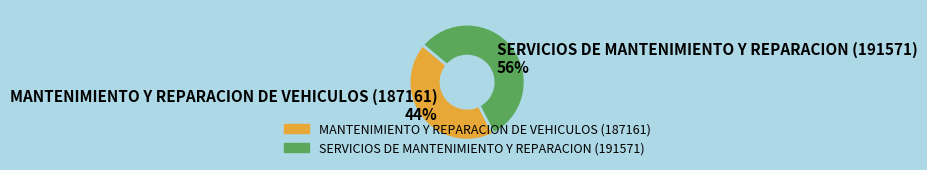

To the nearest percent, what is the average slice percentage?

50%